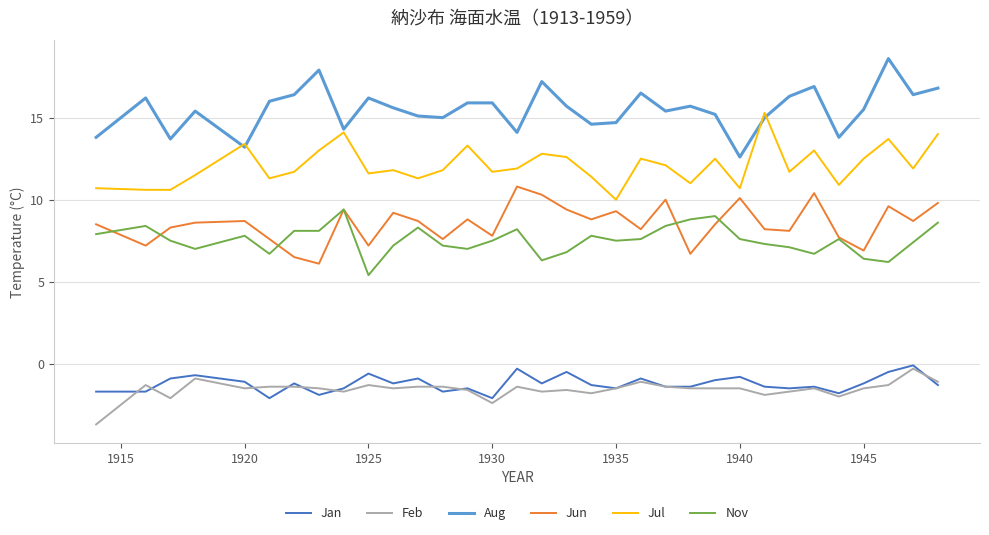

True or false: Jul and Nov cross at least once.

False